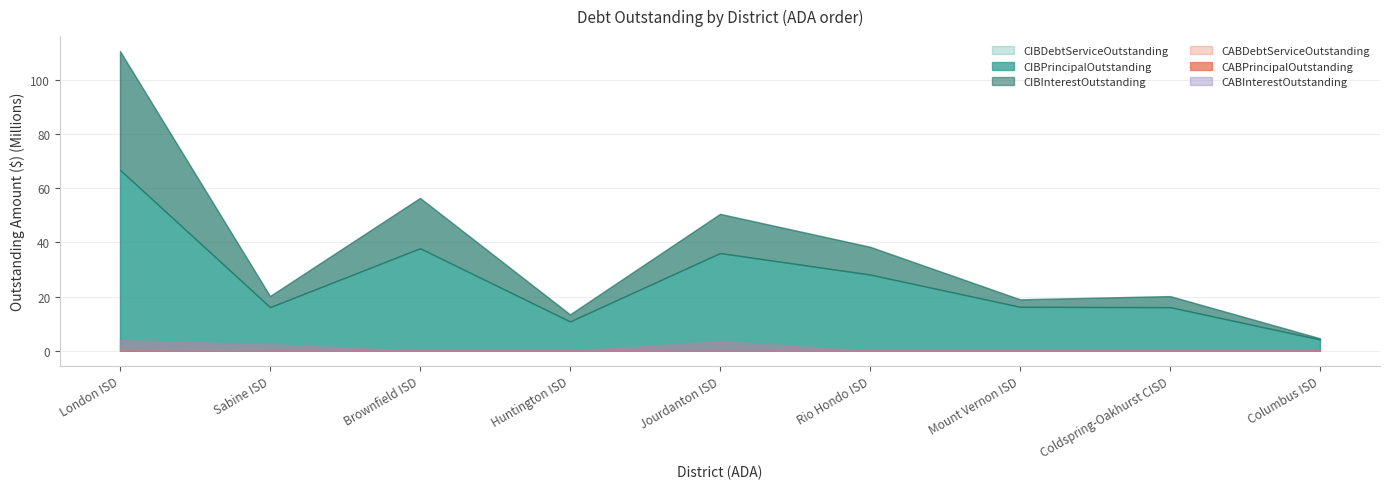

Rank the categories by CIBPrincipalOutstanding value from highest to lowest.

London ISD, Brownfield ISD, Jourdanton ISD, Rio Hondo ISD, Mount Vernon ISD, Coldspring-Oakhurst CISD, Sabine ISD, Huntington ISD, Columbus ISD